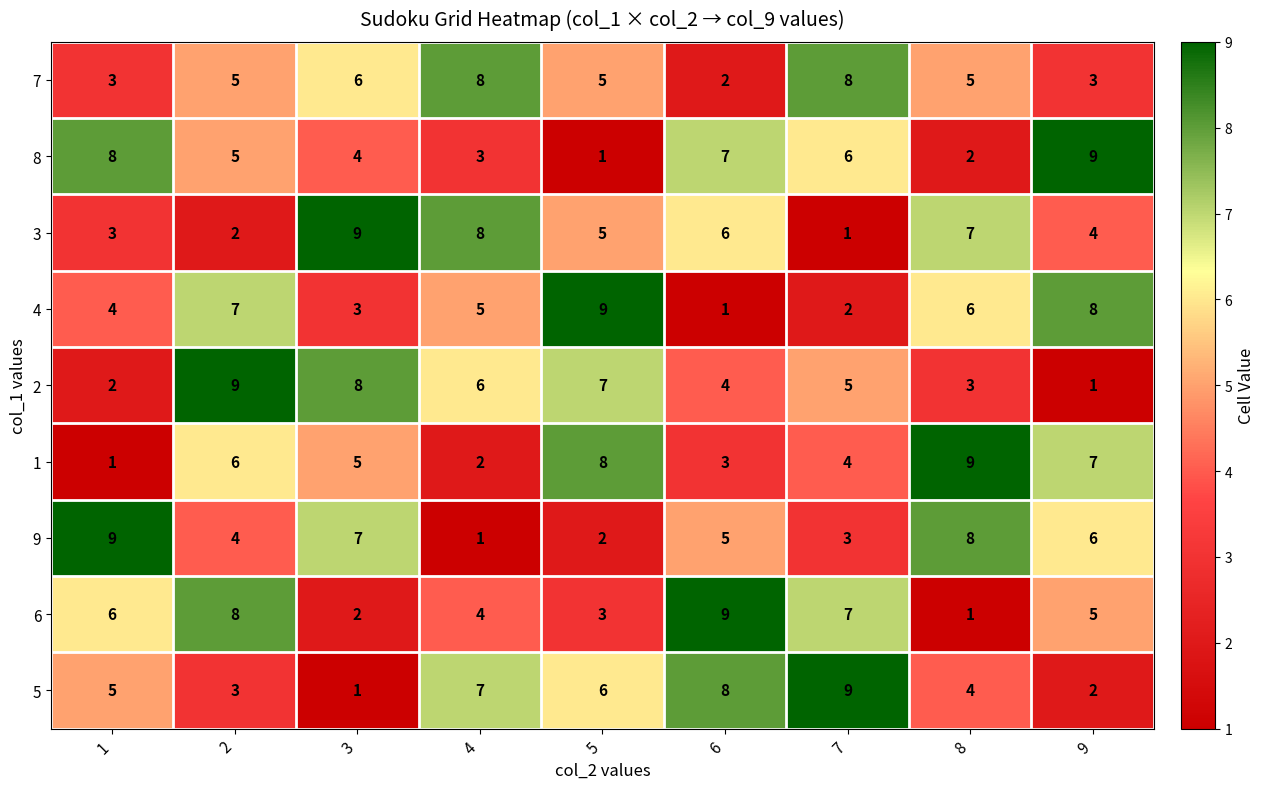

What is the sum of the 3 values at 2 and 3?

11